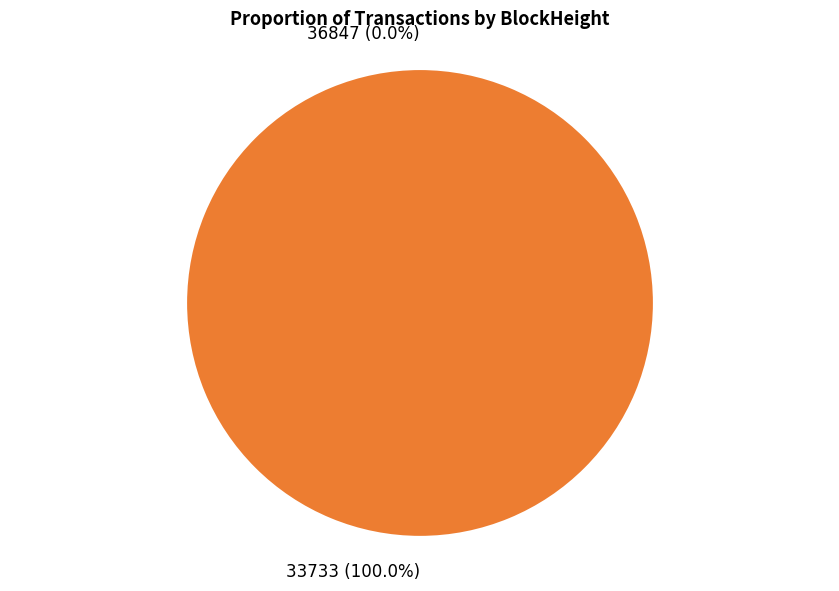

What is the total percentage of 36847 and 33733?

100.0%